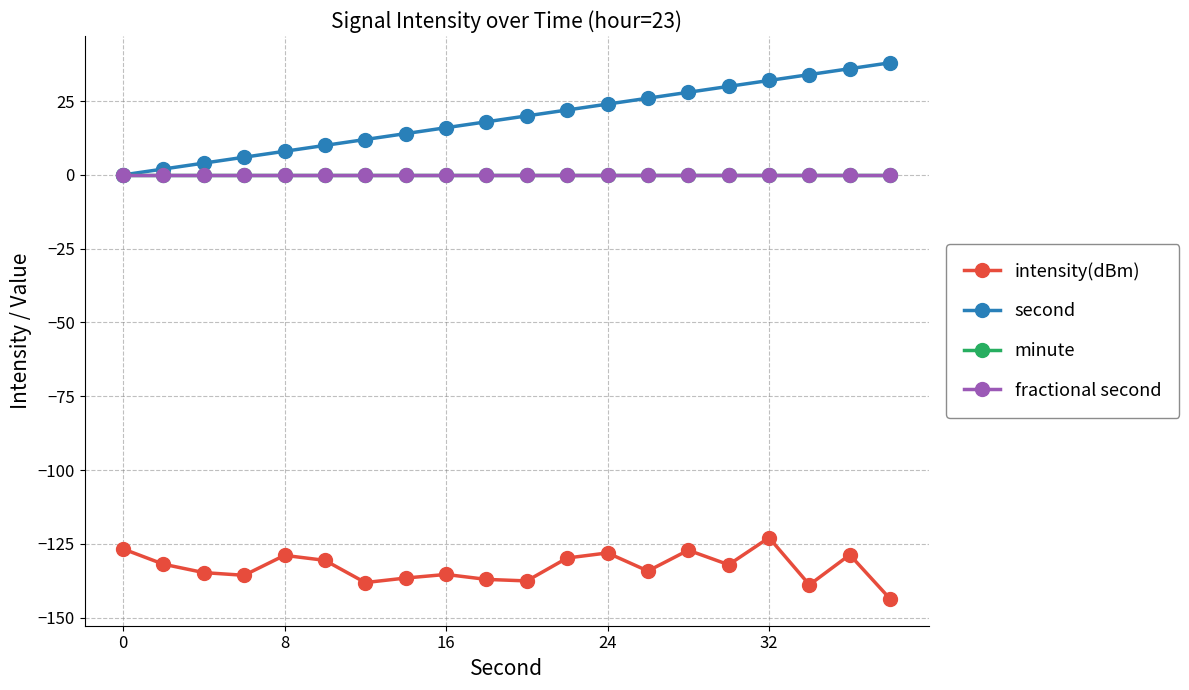

Does the chart have visible grid lines?

Yes